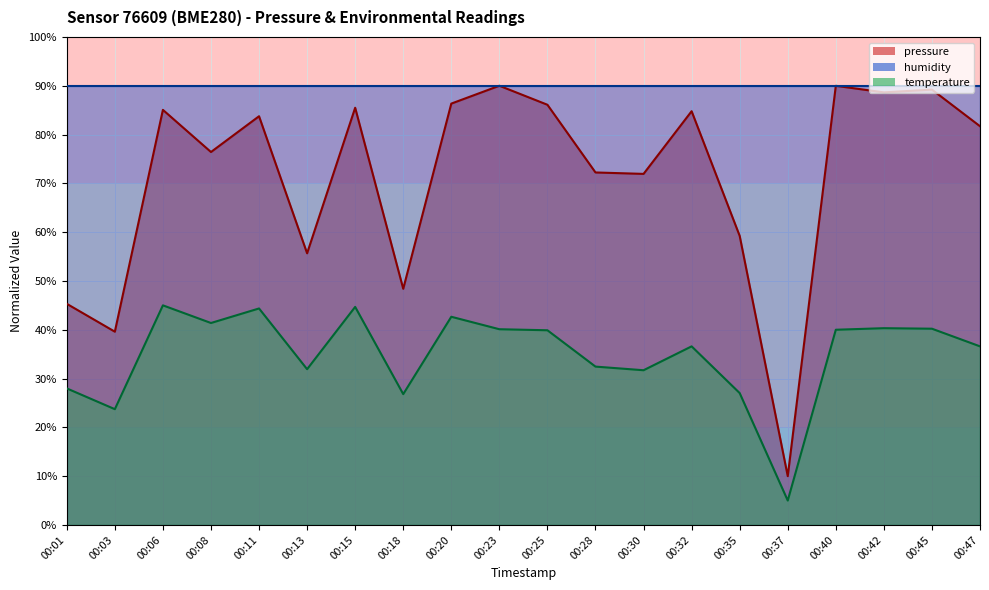

List the labels in order of pressure value, largest first.

00:23, 00:40, 00:45, 00:42, 00:20, 00:25, 00:15, 00:06, 00:32, 00:11, 00:47, 00:08, 00:28, 00:30, 00:35, 00:13, 00:18, 00:01, 00:03, 00:37